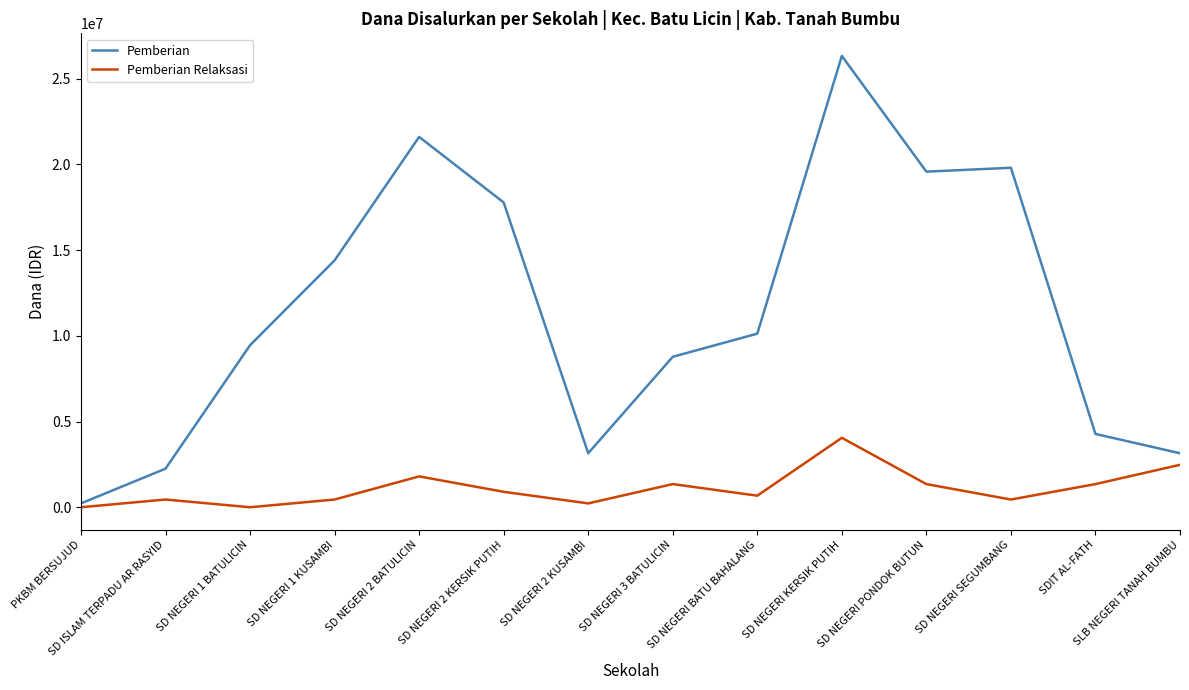

Reading left to right, list all the values displayed in this chart.

Pemberian: 225000	2250000	9450000	14400000	21600000	17775000	3150000	8775000	10125000	26325000	19575000	19800000	4275000	3150000
Pemberian Relaksasi: 0	450000	0	450000	1800000	900000	225000	1350000	675000	4050000	1350000	450000	1350000	2475000